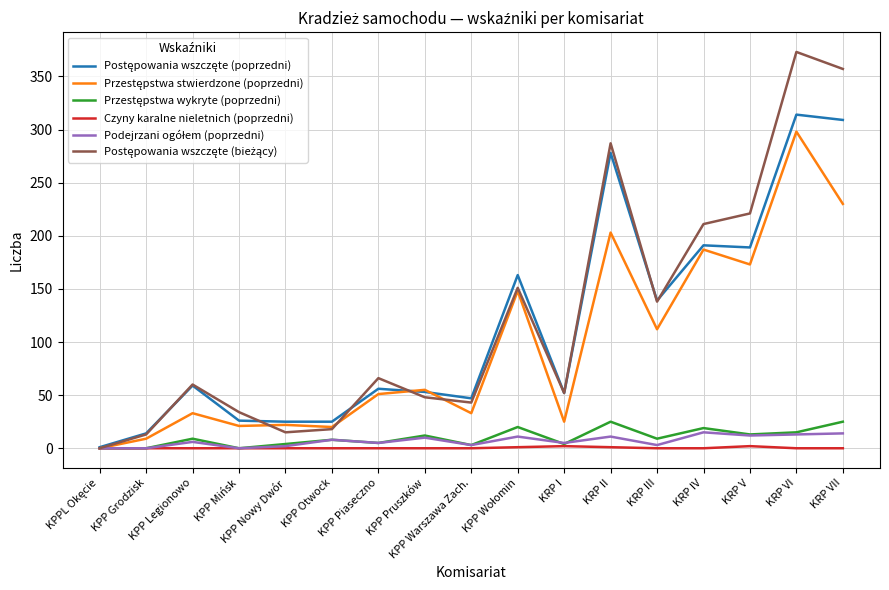

What is the total value across all series at KRP VI?

1013